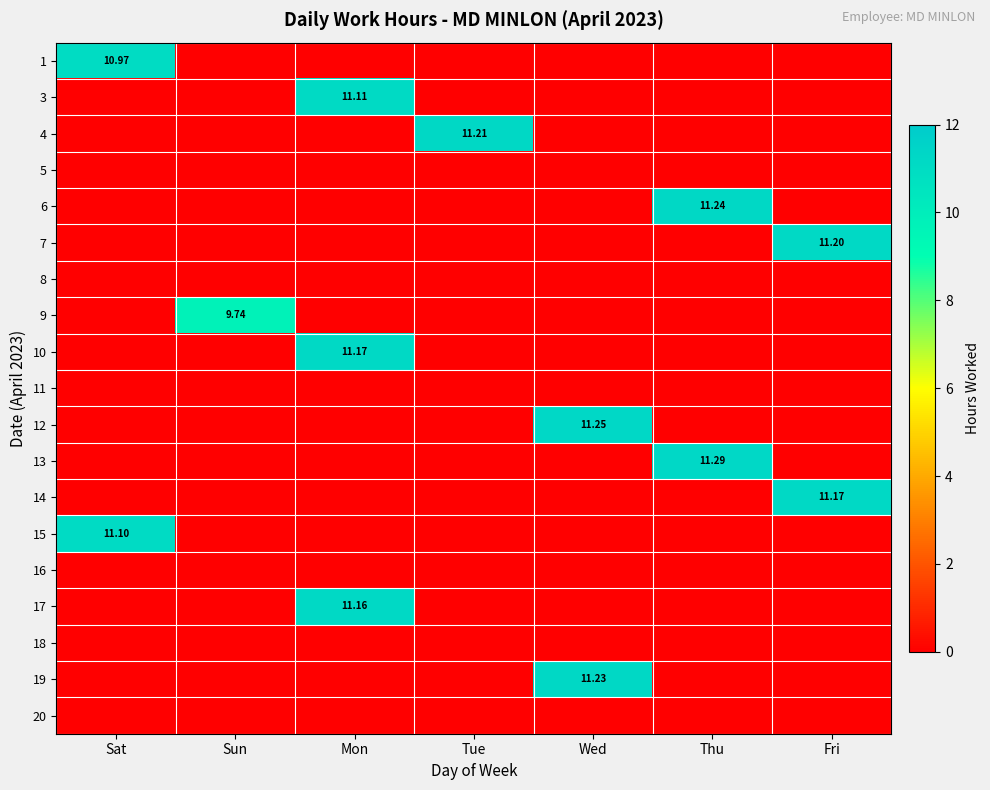

Is the value of 7 at Fri greater than the value of 6 at Thu?

No